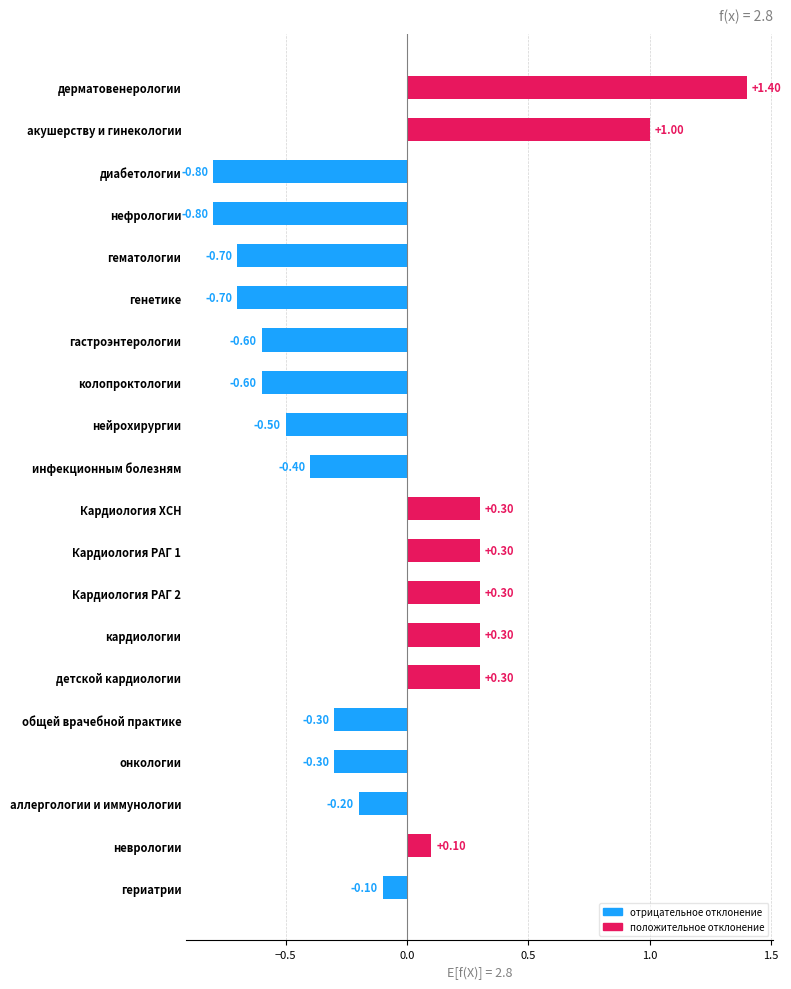

Are the bars horizontal?

Yes